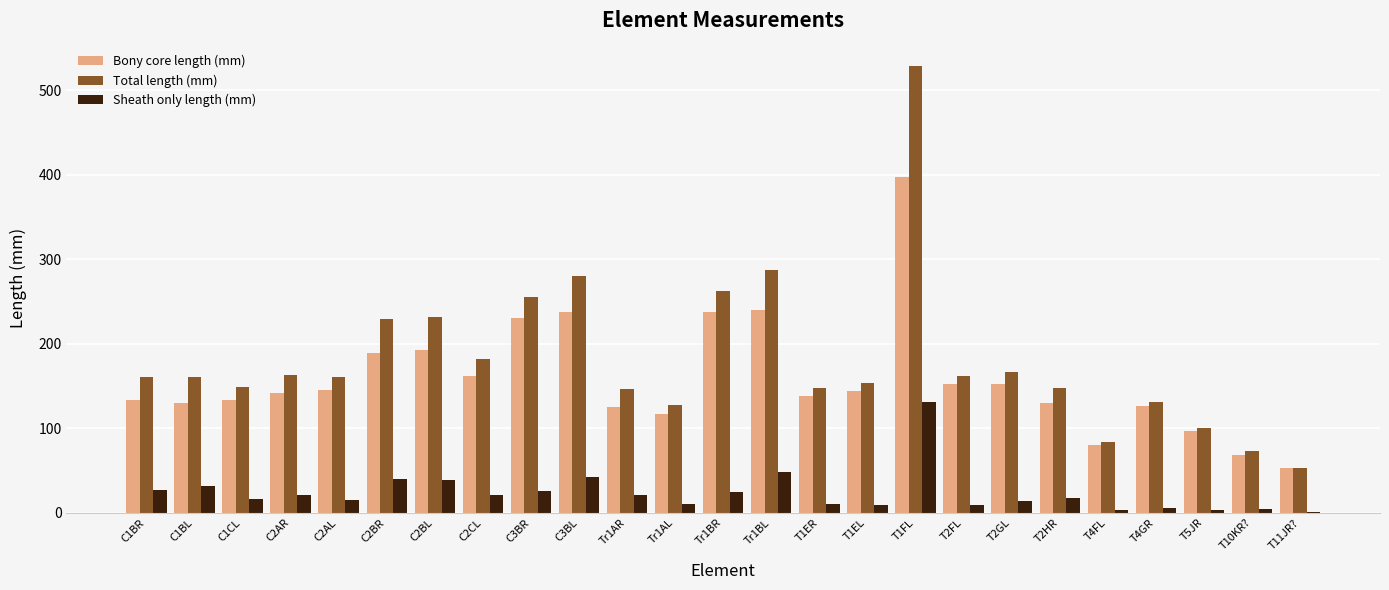

Between C3BL and T5JR, which series saw the biggest shift?

Total length (mm)